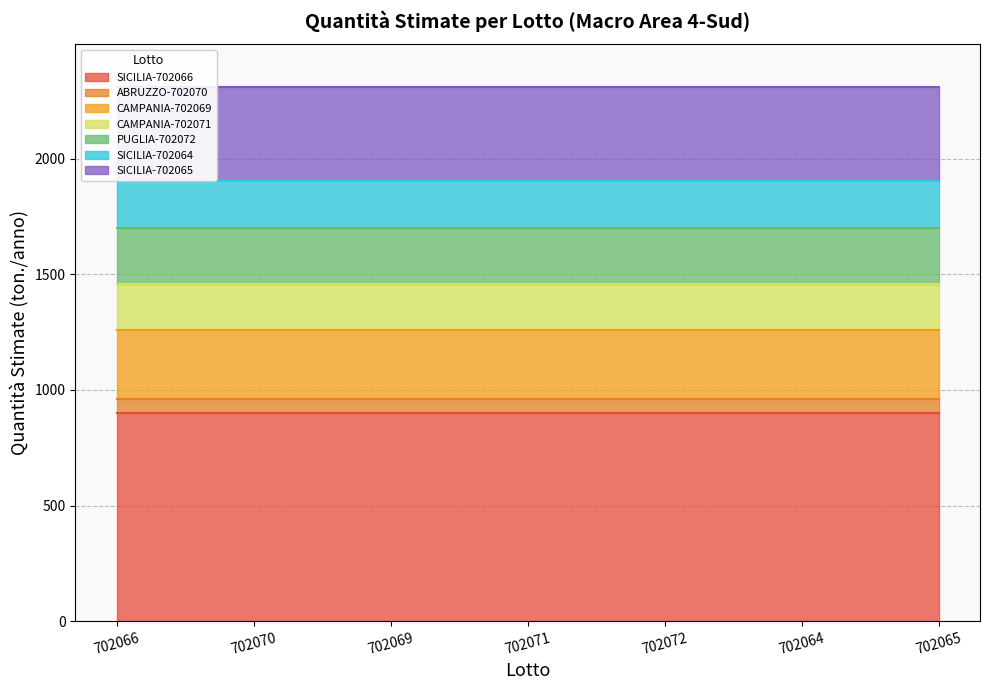

Does the chart display data point markers on the line(s)?

No